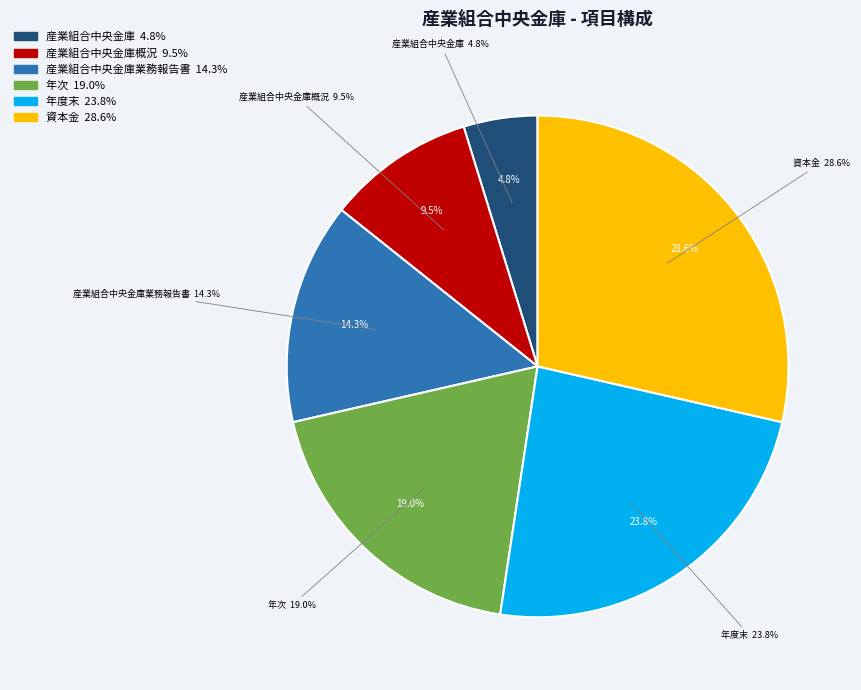

Which slice is the largest?

資本金